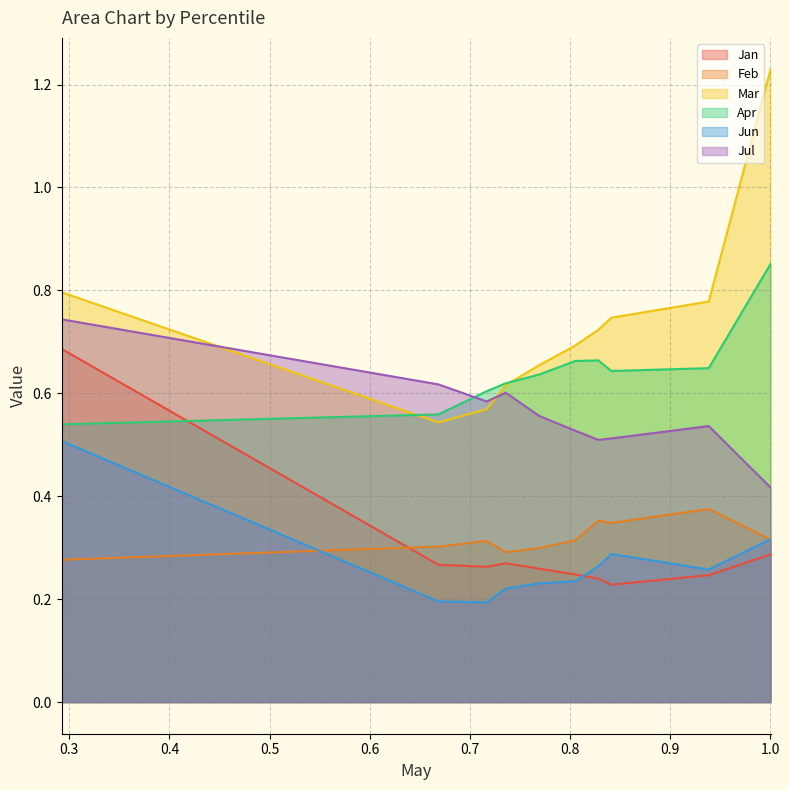

At pct25, list the series in order from smallest to largest.

Jun, Jan, Feb, Mar, Jul, Apr